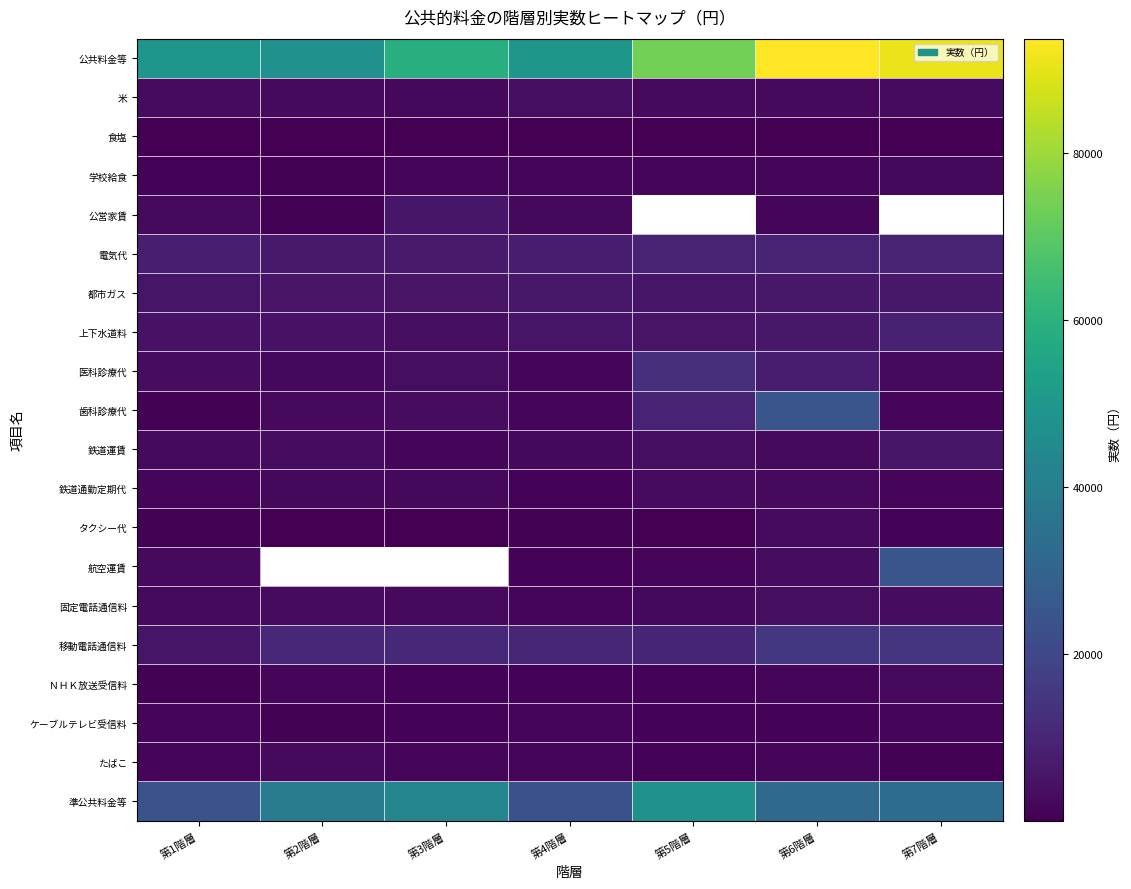

What is the sum of the 医科診療代 values at 第4階層 and 第5階層?

14292.0